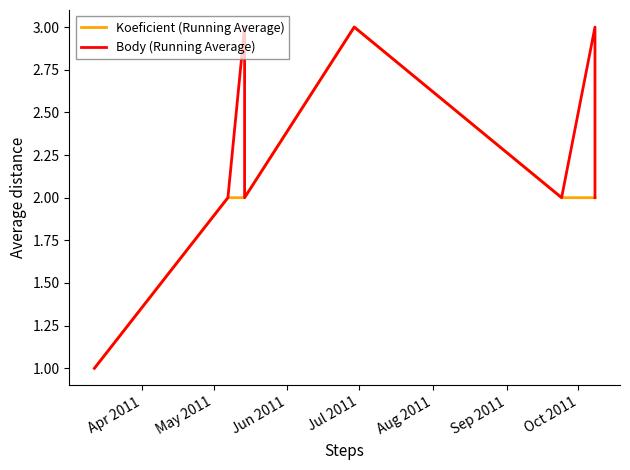

True or false: Koeficient (Running Average) has more than 1 points higher than both neighbors.

False